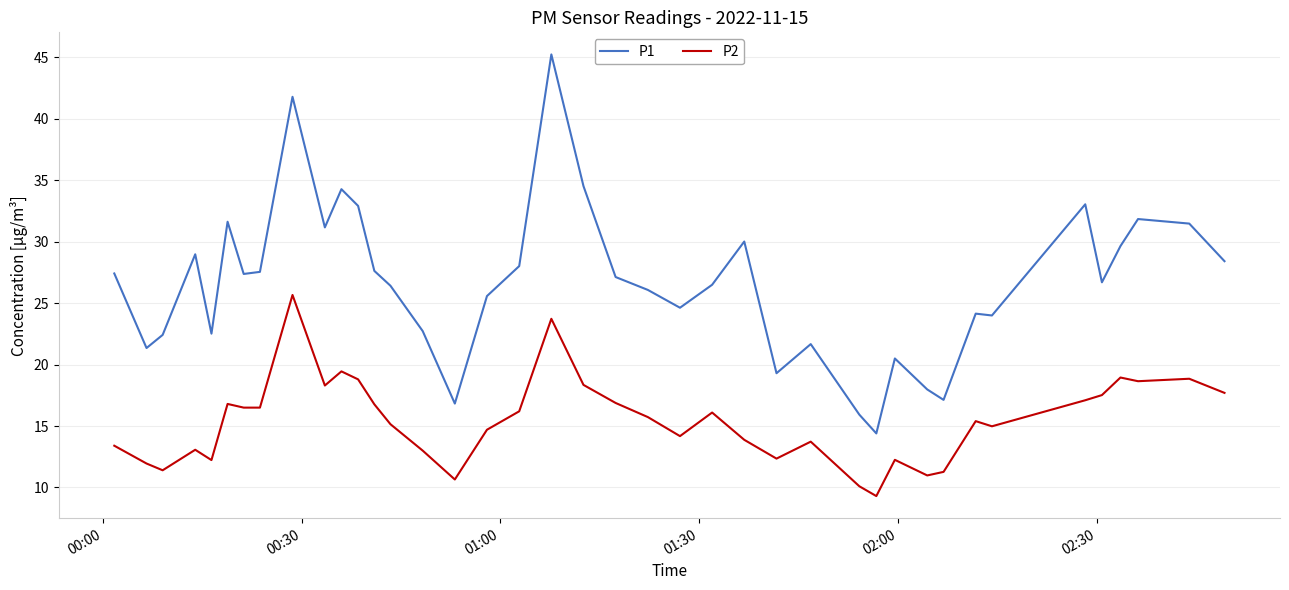

What is the difference between the maximum and second lowest values in the P1 series?

29.3